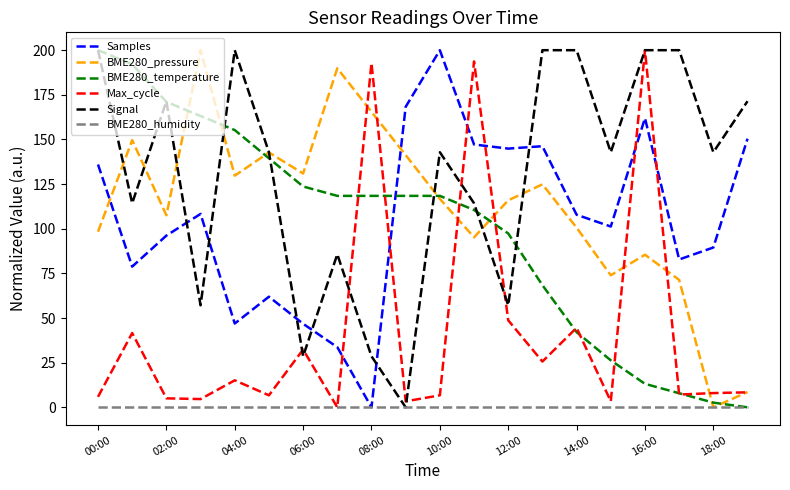

Which series has the largest total across all categories?

Signal